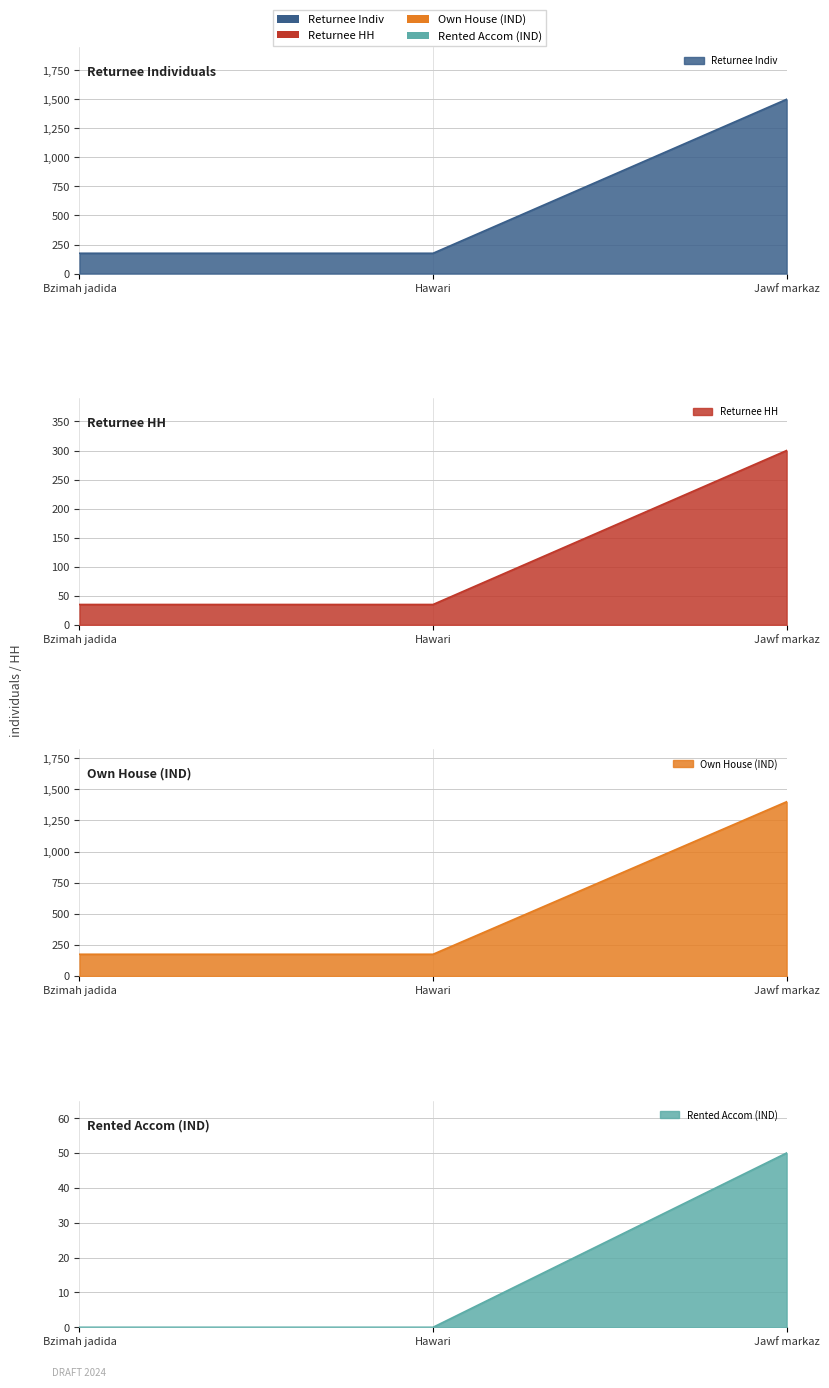

Which has a higher value, Hawari or Jawf markaz?

Jawf markaz